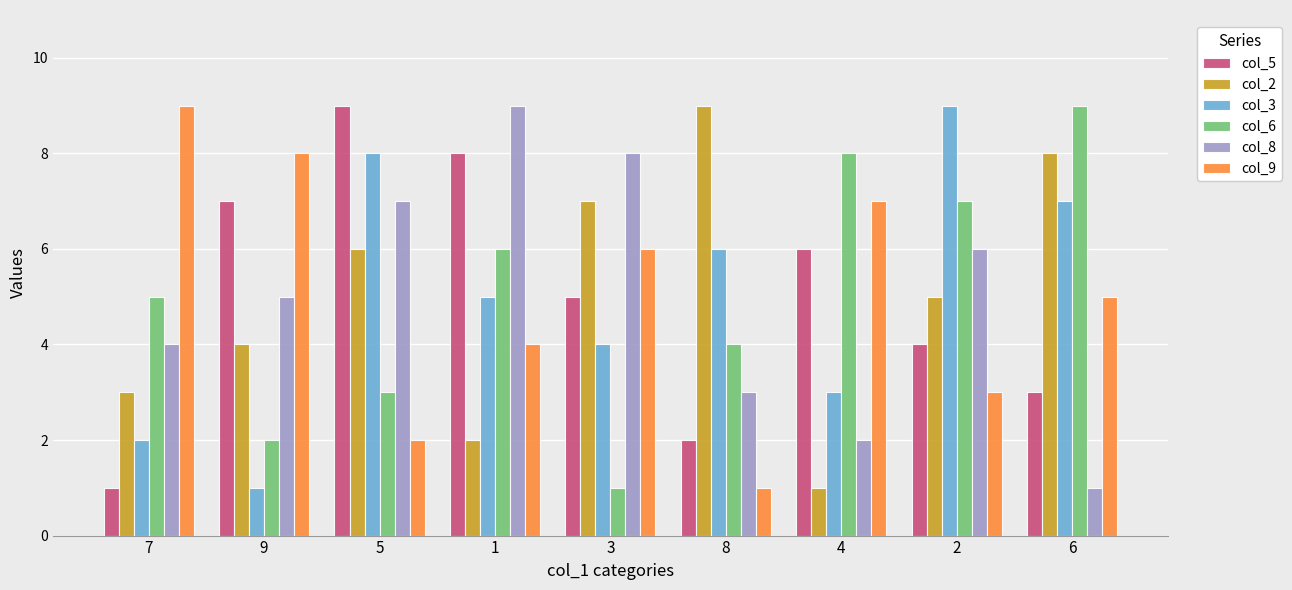

What is the sum of the col_3 values at 1 and 5?

13